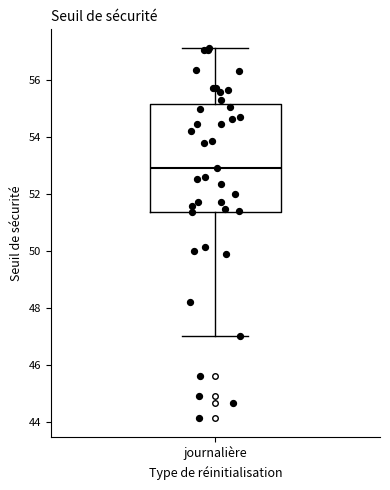

Where does the upper whisker of the box for journalière end on the y-axis? The values are not printed on the chart, so give them approximately, as read against the axis.

57.2